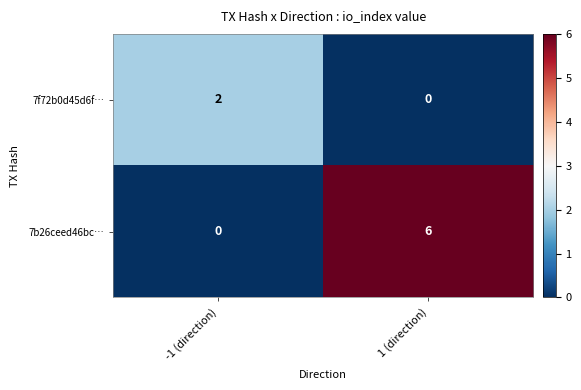

Rank the series by their average value, from lowest to highest.

7f72b0d45d6f…, 7b26ceed46bc…